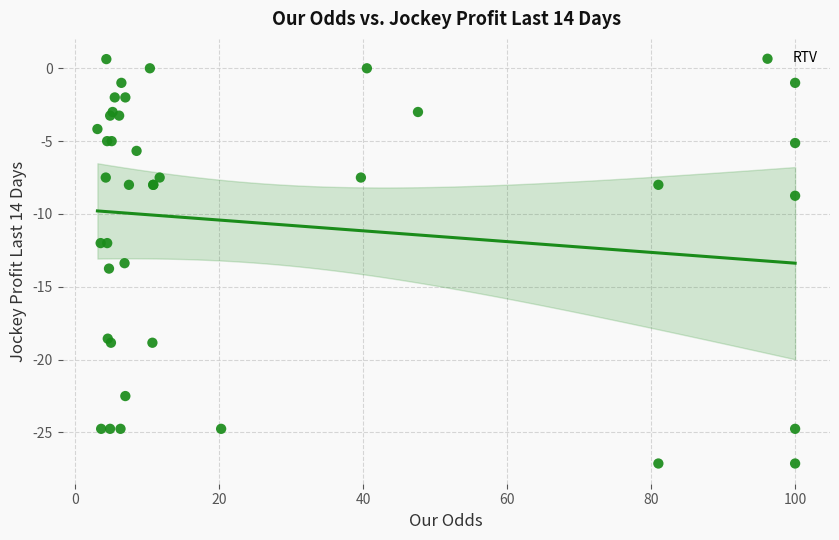

What Y value in the scatter plot is closest to -13?

-13.4